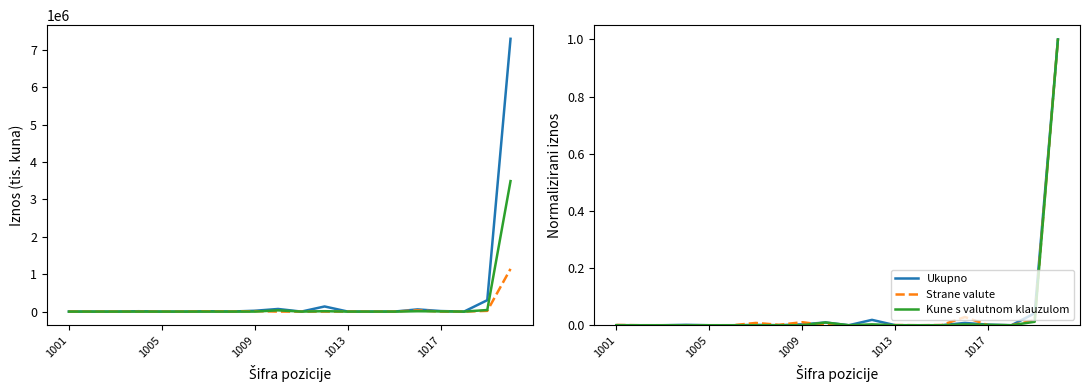

How many values in the Ukupno series exceed 0?

15